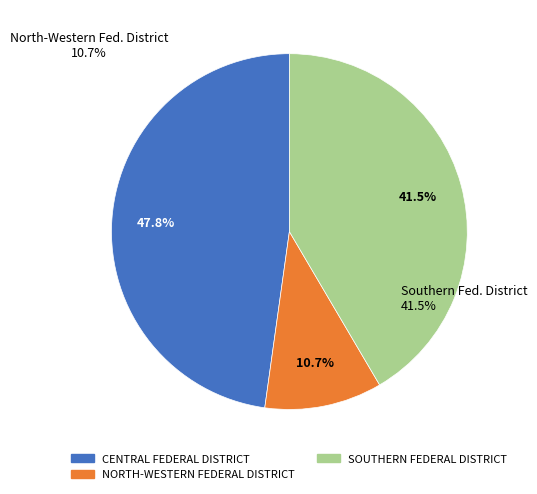

Rank the categories by value from lowest to highest.

NORTH-WESTERN FEDERAL DISTRICT, SOUTHERN FEDERAL DISTRICT, CENTRAL FEDERAL DISTRICT